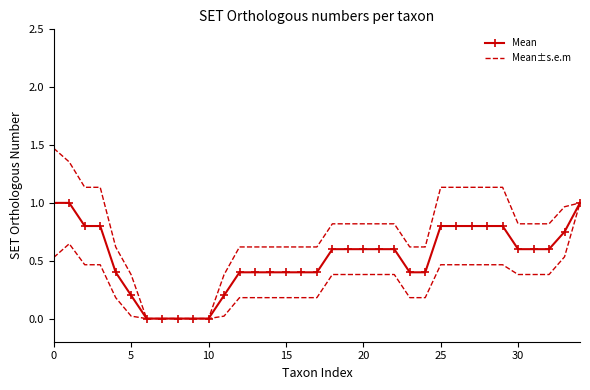

How many lines are shown in the chart?

2